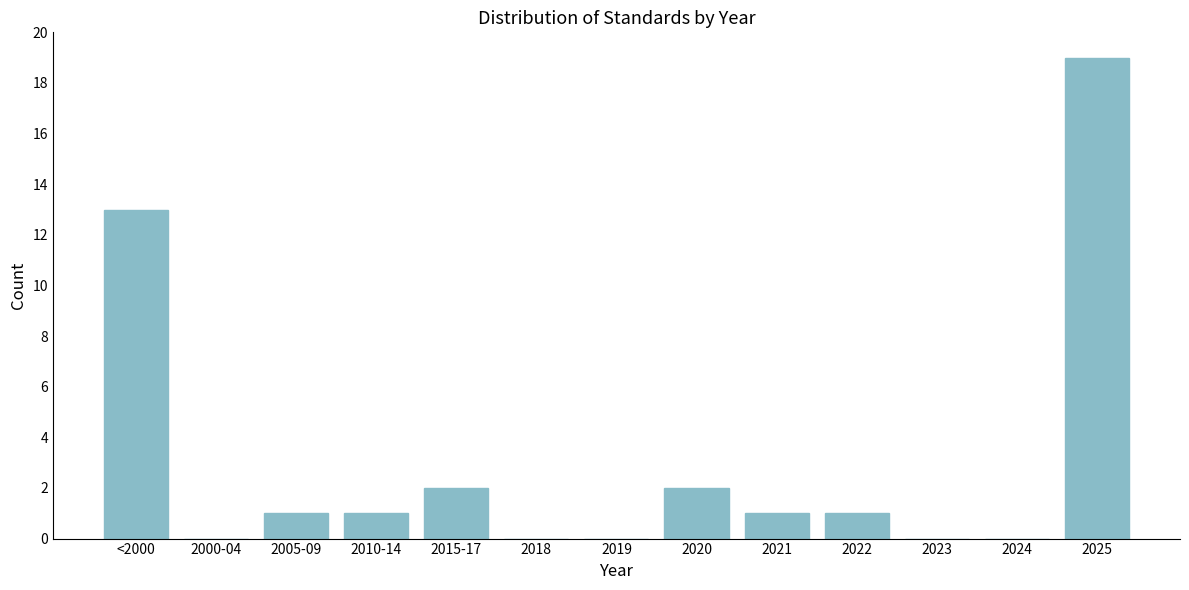

Reading right to left, extract all data points from this chart.

2025=19	2024=0	2023=0	2022=1	2021=1	2020=2	2019=0	2018=0	2015-17=2	2010-14=1	2005-09=1	2000-04=0	<2000=13